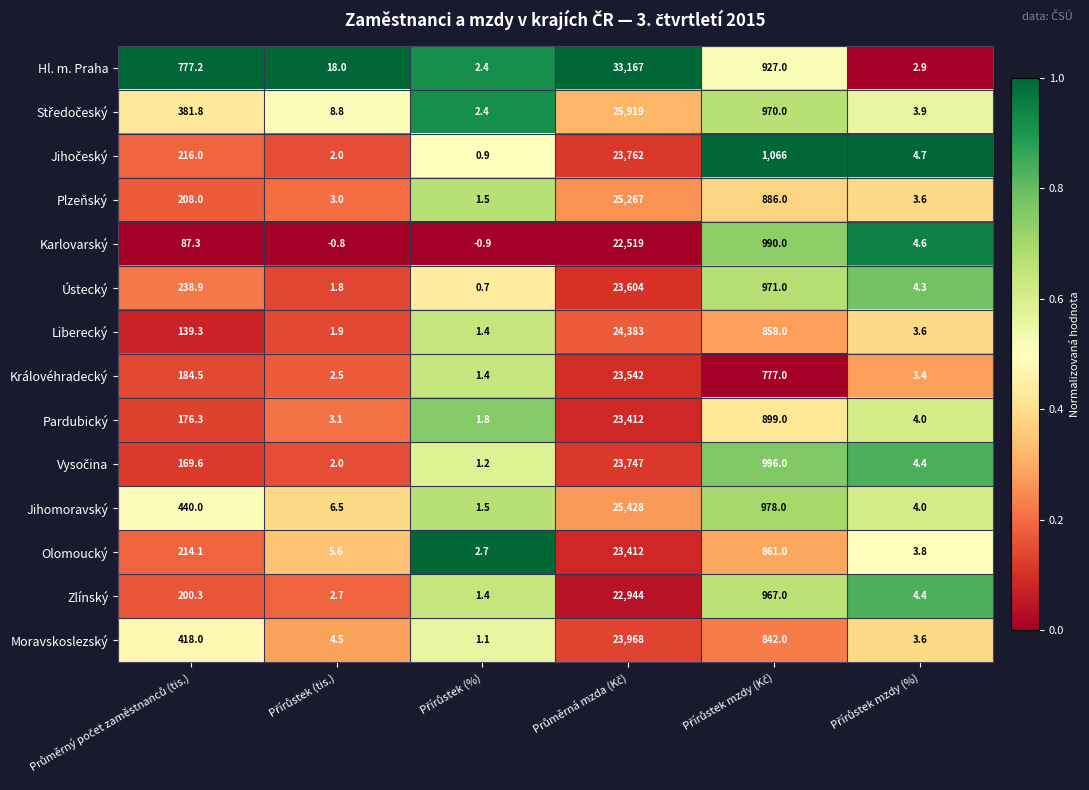

Which series has the largest total across all categories?

Hl. m. Praha